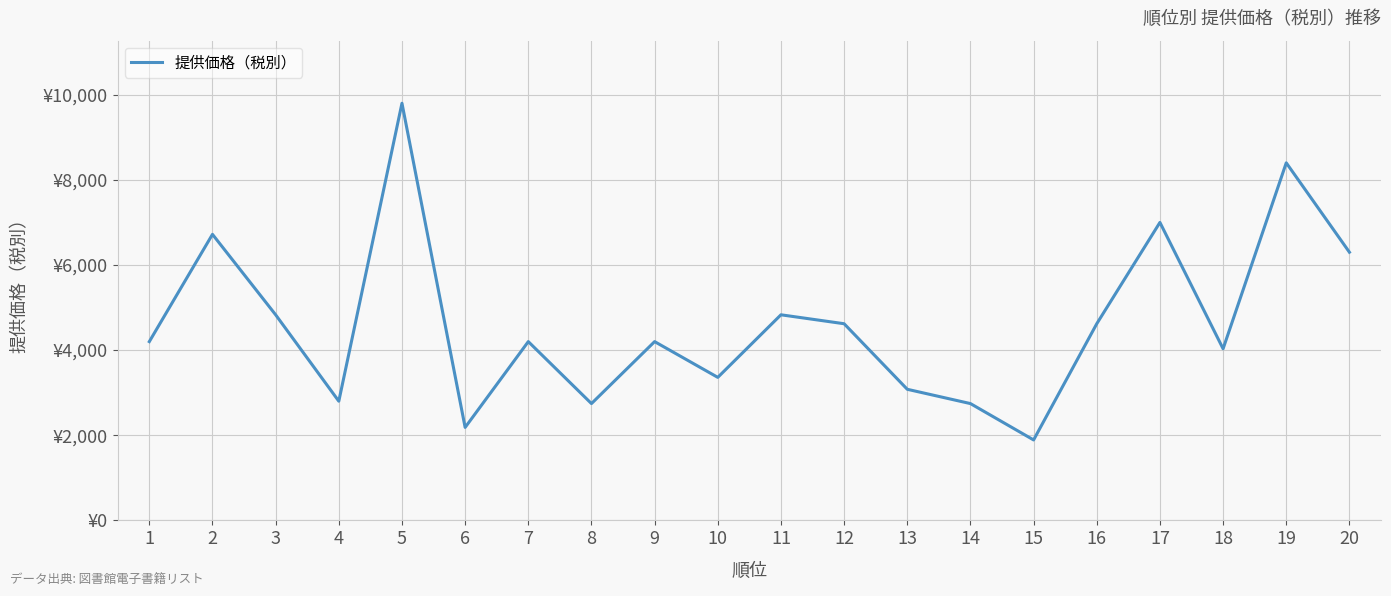

Where is the first local minimum?

4